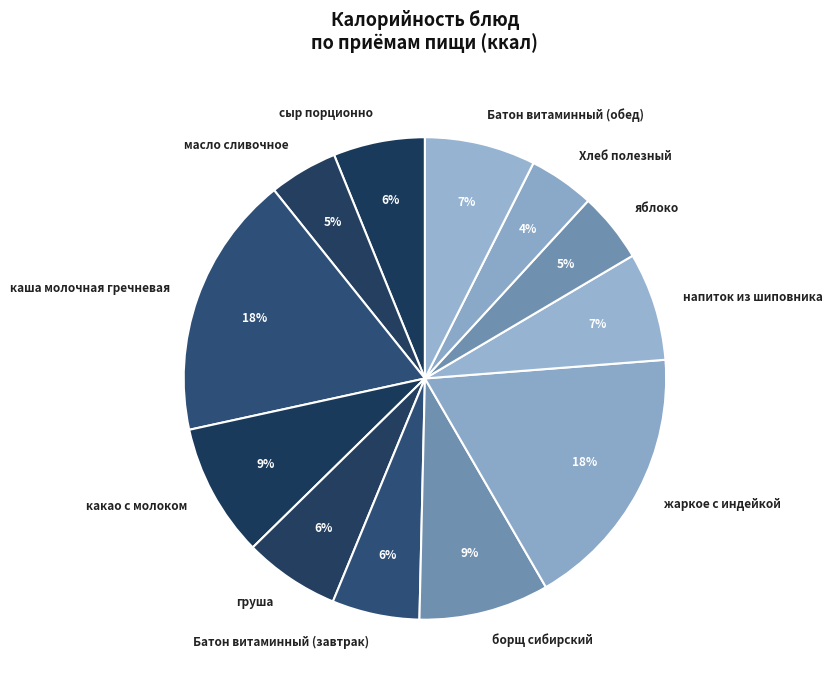

Is борщ сибирский the majority of the pie?

No